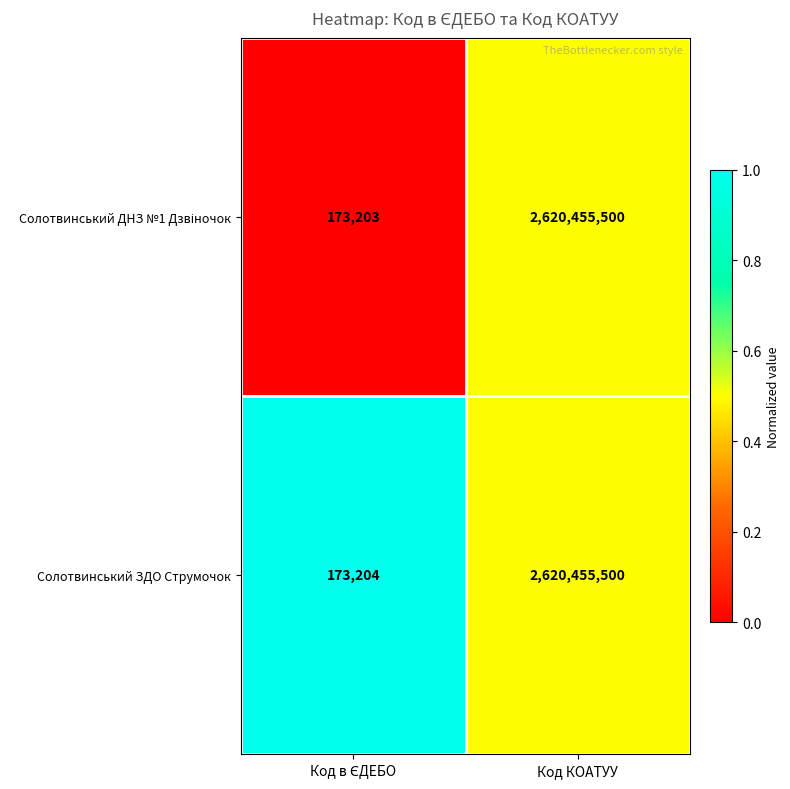

What is the sum of all Солотвинський ЗДО Струмочок values?

2620628704